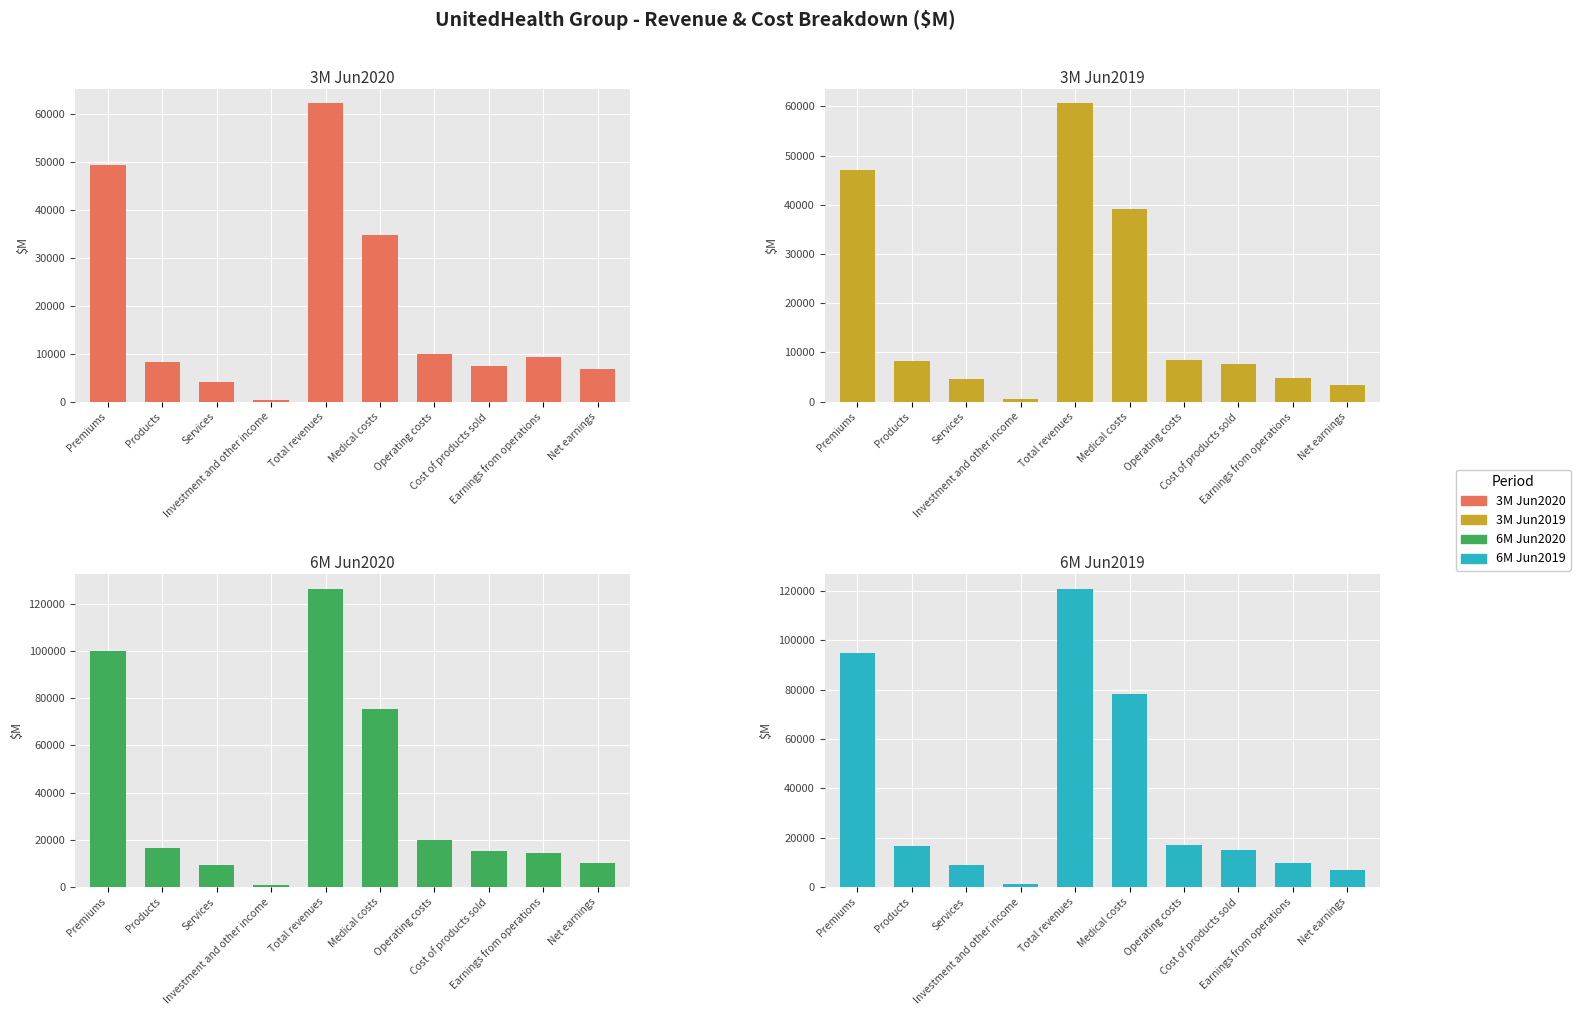

At Cost of products sold, list the series in order from smallest to largest.

3M Jun2020, 3M Jun2019, 6M Jun2019, 6M Jun2020